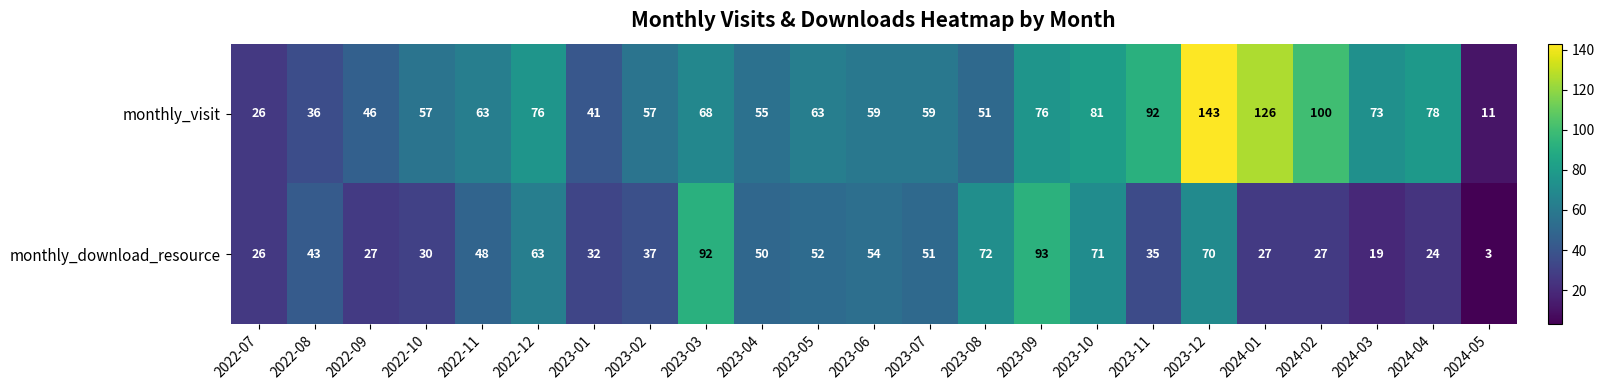

Is it true that monthly_visit equals 78 at 2024-04?

True